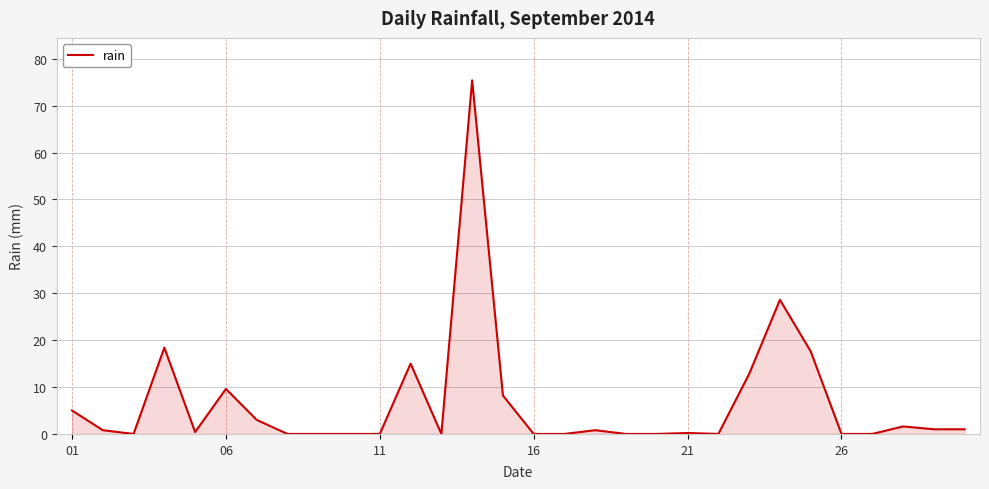

What is the difference between the maximum and minimum values?

75.4